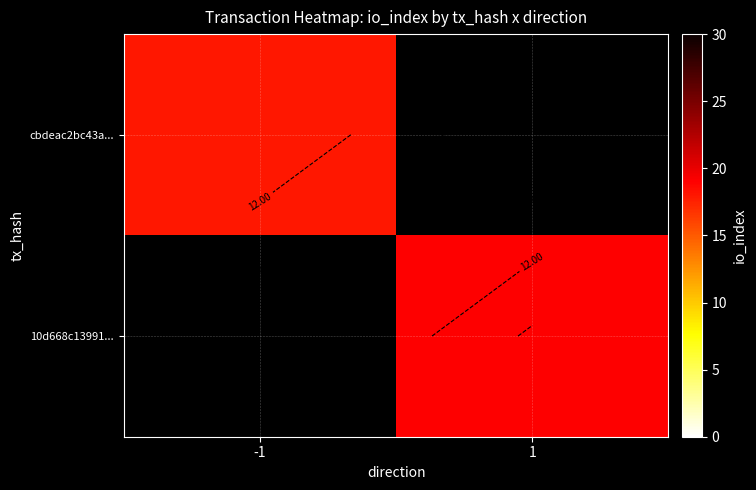

Between 1 and -1, which is larger?

-1